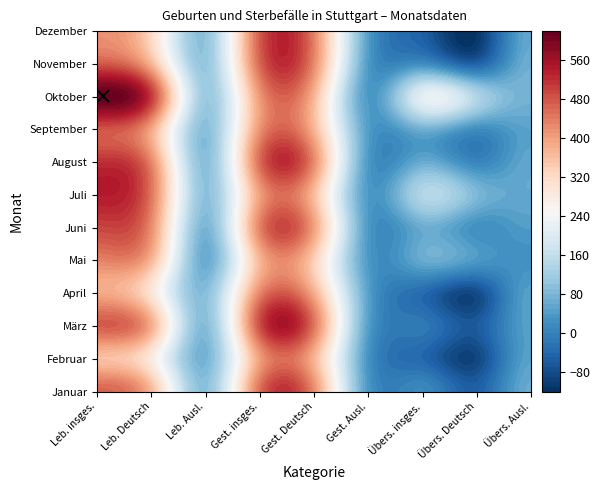

The Mai series shows 13 at 5. True or false?

False